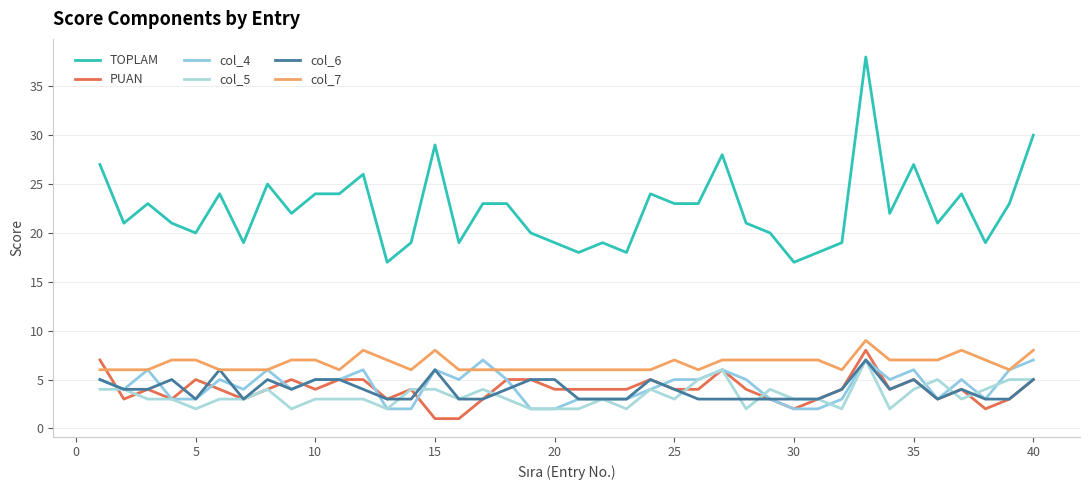

At how many categories does at least one series exceed 24?

8